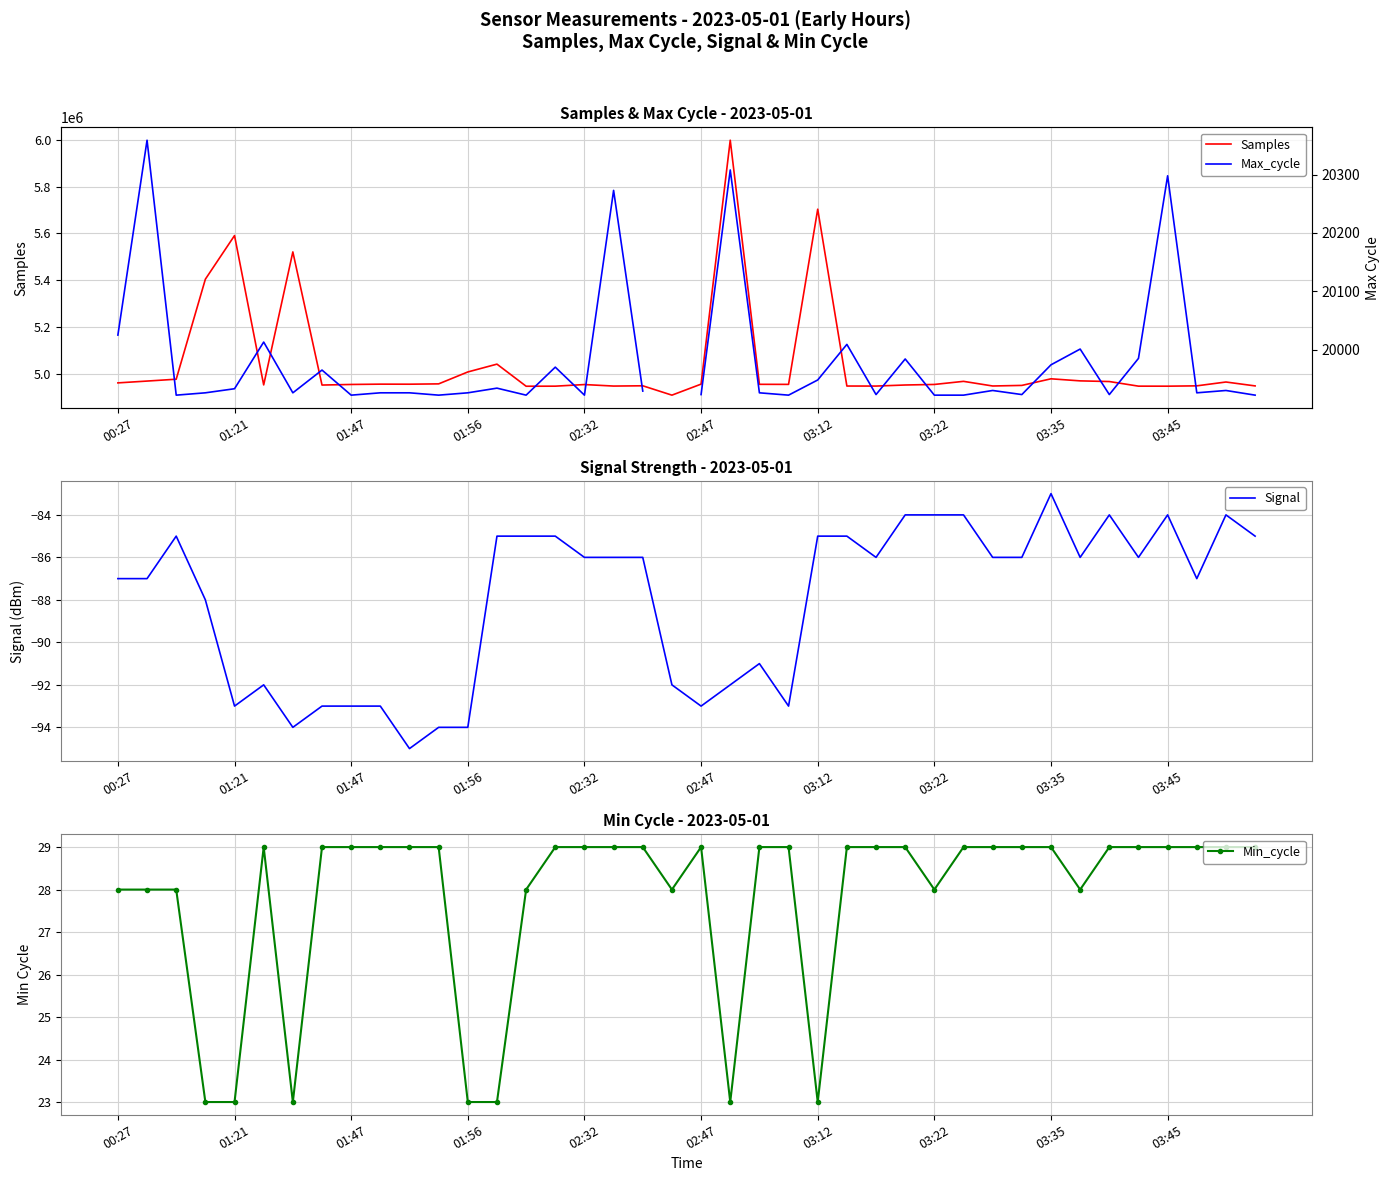

The value of Signal at 00:27 is -87. True or false?

True